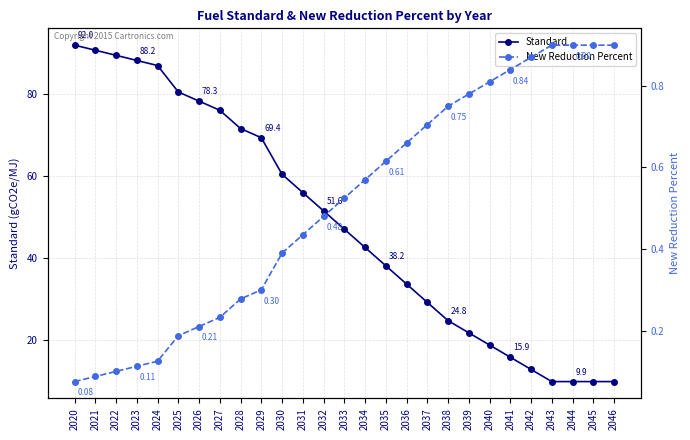

Reading left to right, transcribe all the data shown in this chart.

Standard: 92.0	90.7	89.5	88.2	87.0	80.6	78.3	76.1	71.6	69.4	60.5	56.0	51.6	47.1	42.6	38.2	33.7	29.2	24.8	21.8	18.8	15.9	12.9	9.9	9.9	9.9	9.9
New Reduction Percent: 0.1	0.1	0.1	0.1	0.1	0.2	0.2	0.2	0.3	0.3	0.4	0.4	0.5	0.5	0.6	0.6	0.7	0.7	0.8	0.8	0.8	0.8	0.9	0.9	0.9	0.9	0.9